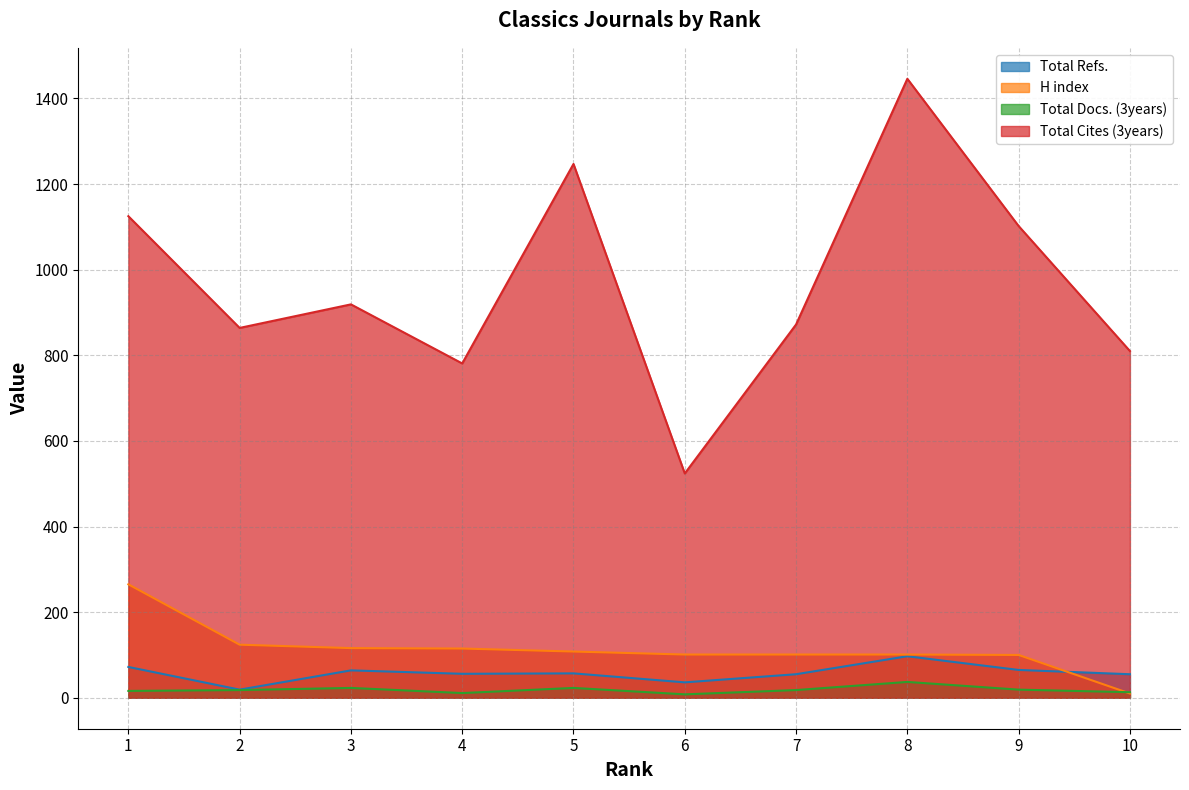

List the labels in order of Total Refs. value, smallest first.

2, 6, 7, 10, 4, 5, 3, 9, 1, 8